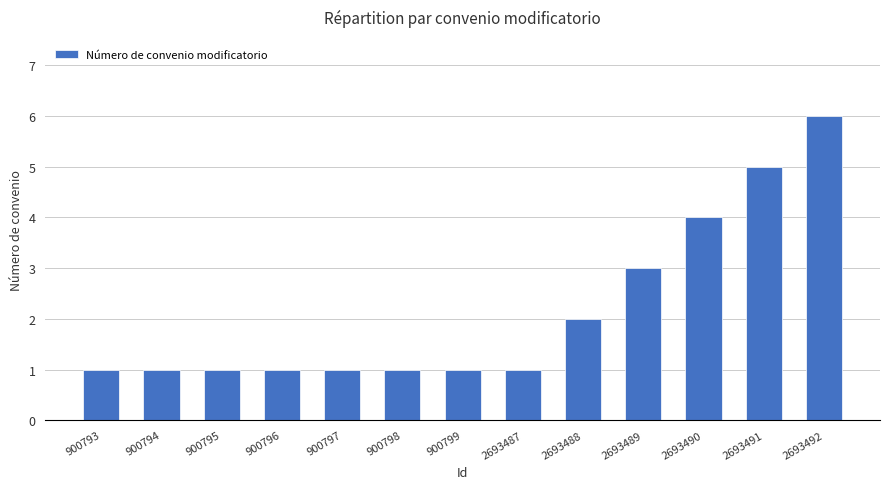

The chart shows a value of 1 at 2693489. True or false?

False